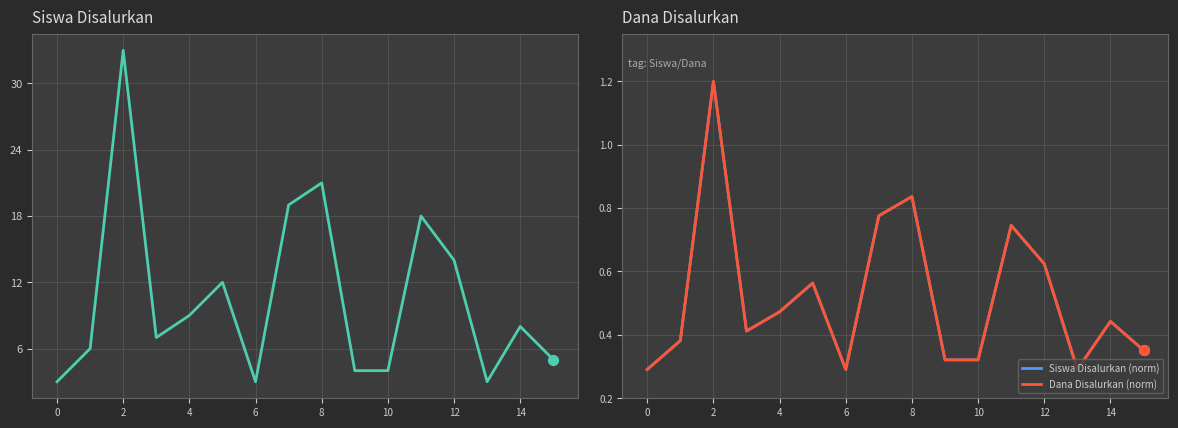

Which series contains the highest Y value?

Siswa Disalurkan